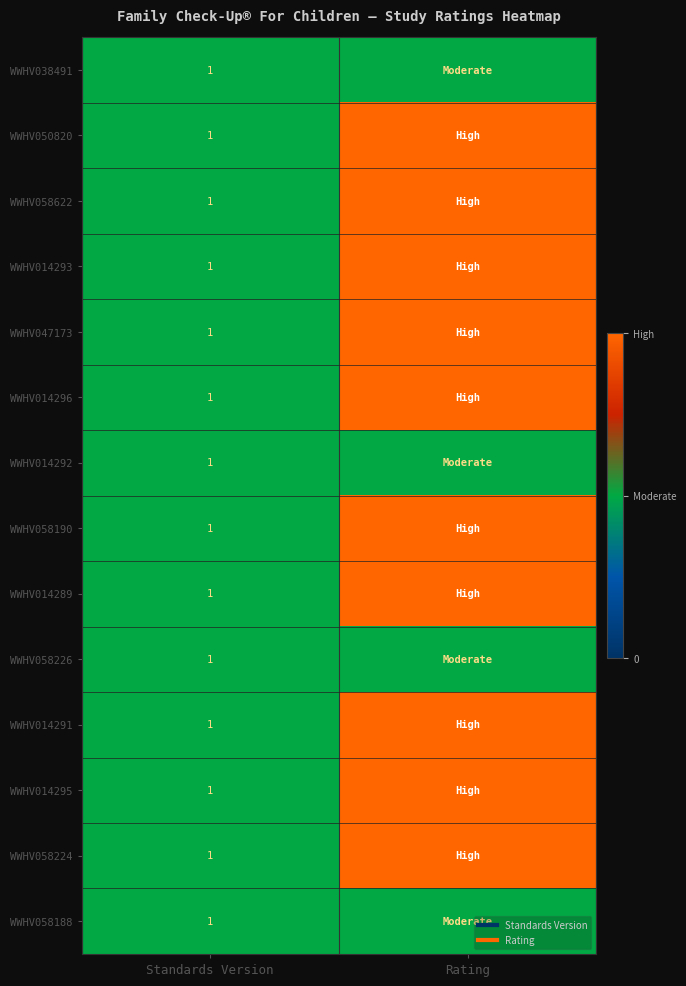

Read the WWHV014295 value at Standards Version.

1